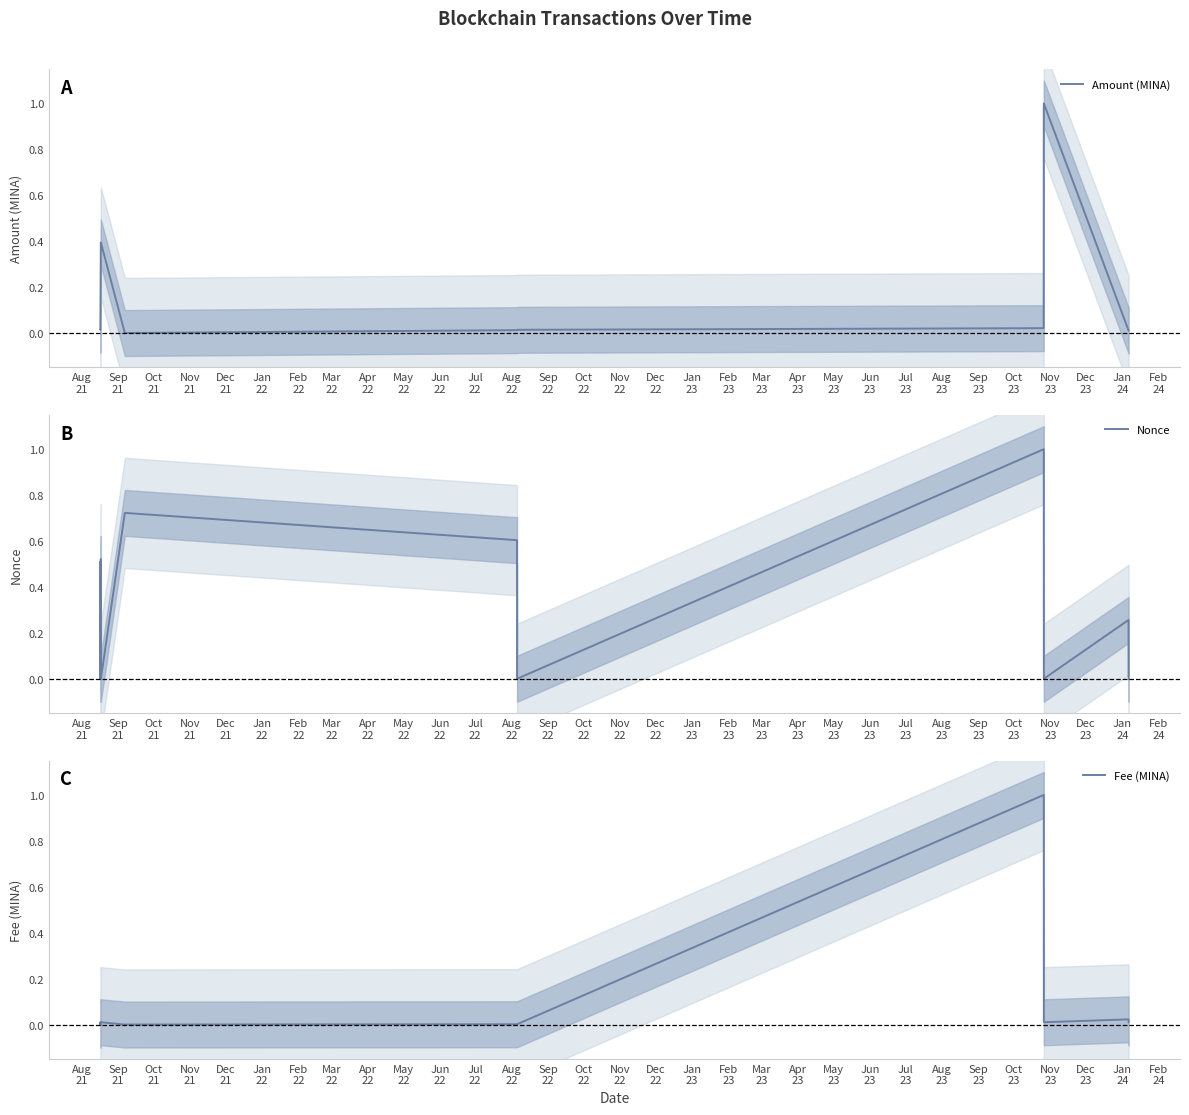

Is the value of Fee (MINA) at Feb
22 greater than the value of Amount (MINA) at Sep
21?

No